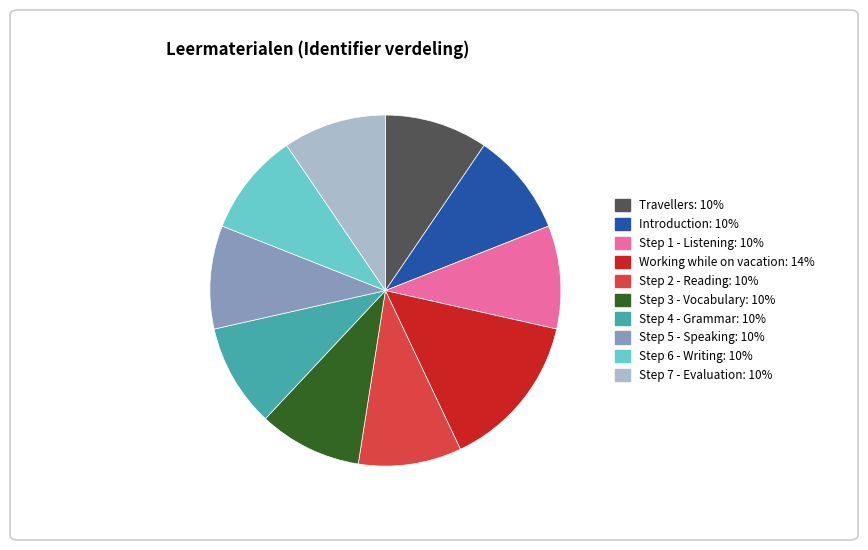

Which slice is the largest?

Working while on vacation